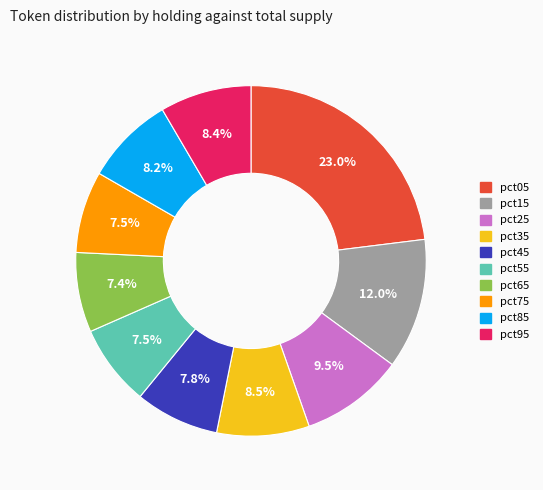

What percentage is the pct65 slice, to the nearest percent?

7%